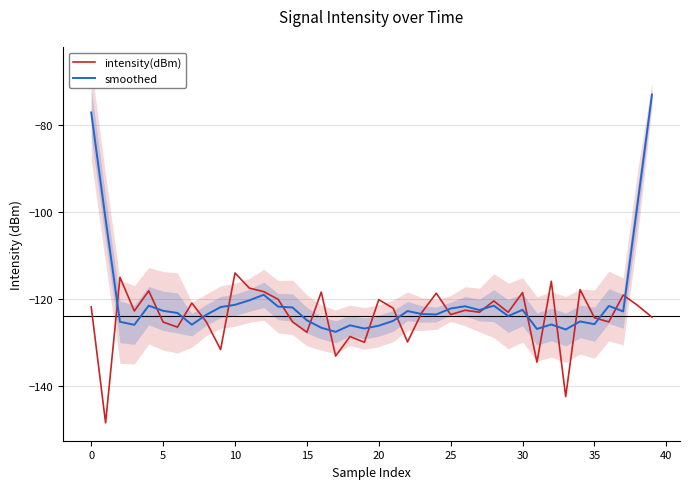

What is the label of the 31st point from the left?

30